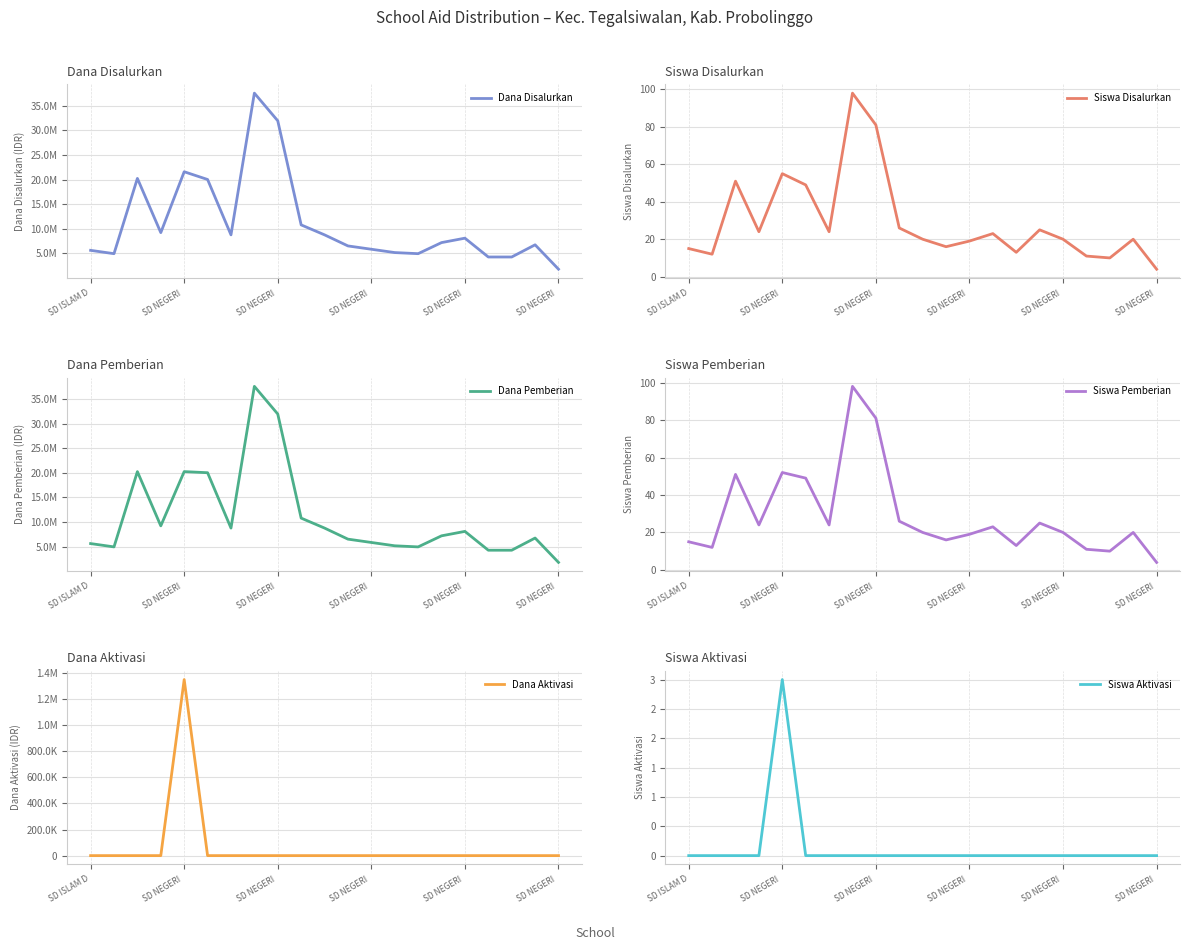

At which label does Dana Pemberian reach its peak?

7